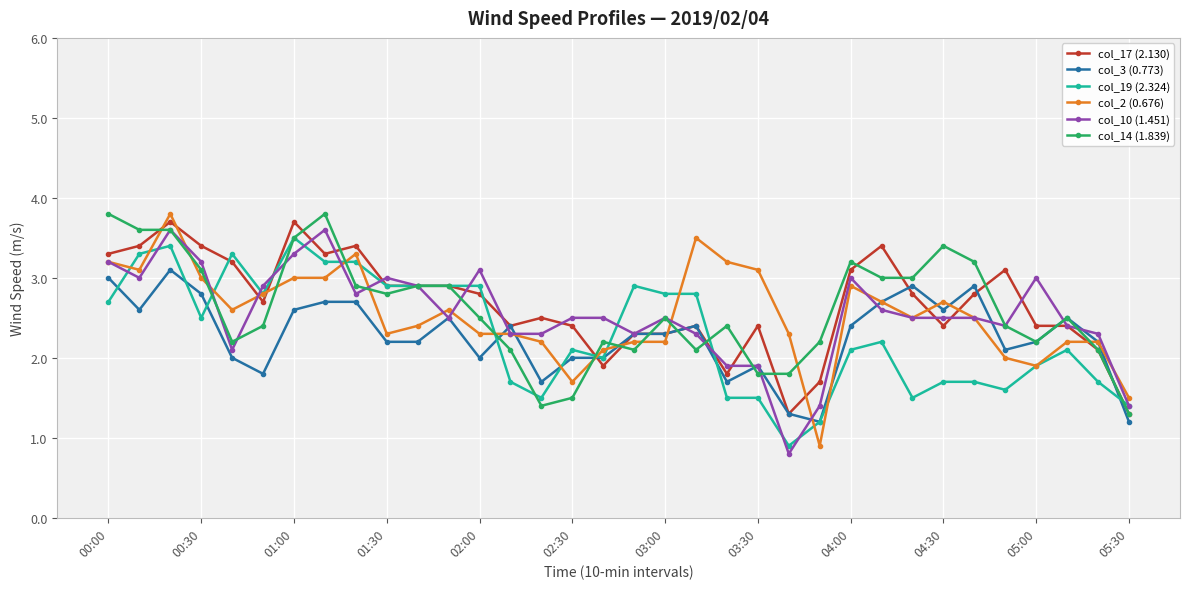

What is the highest value of the col_14 (1.839) series?

3.8